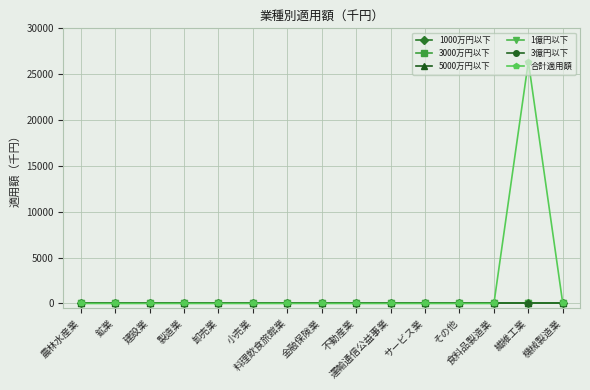

Does the chart have visible grid lines?

Yes